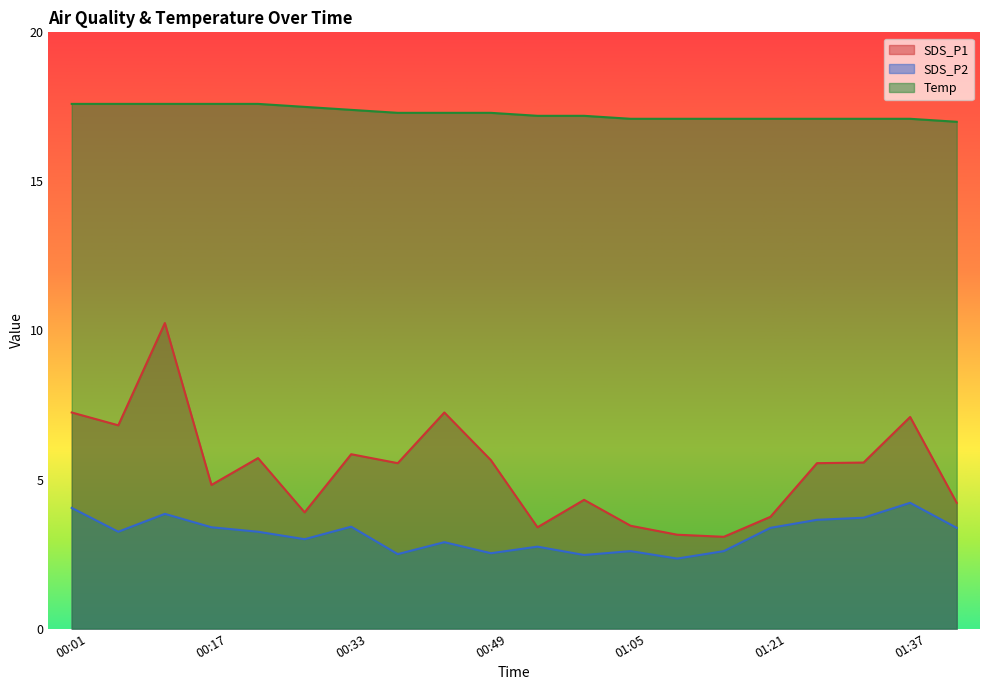

Which has a higher value, 01:32 or 00:11?

00:11